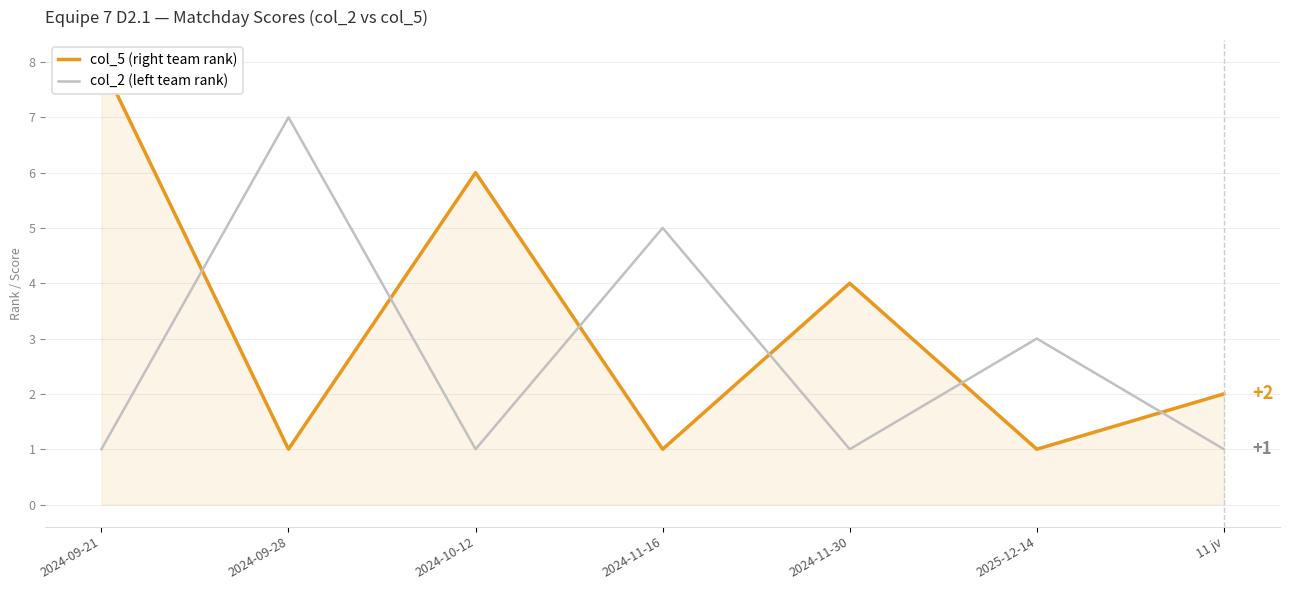

What position from the left is 2024-09-28?

2